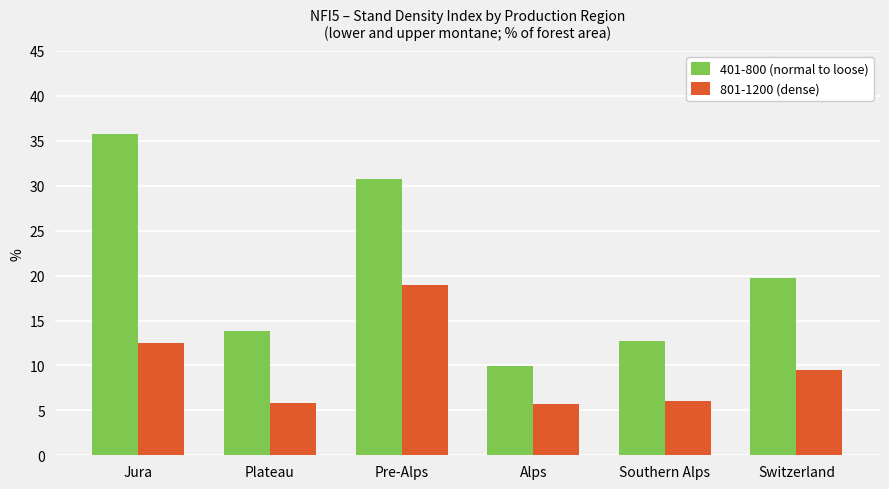

At which label does 401-800 (normal to loose) first exceed 19?

Jura